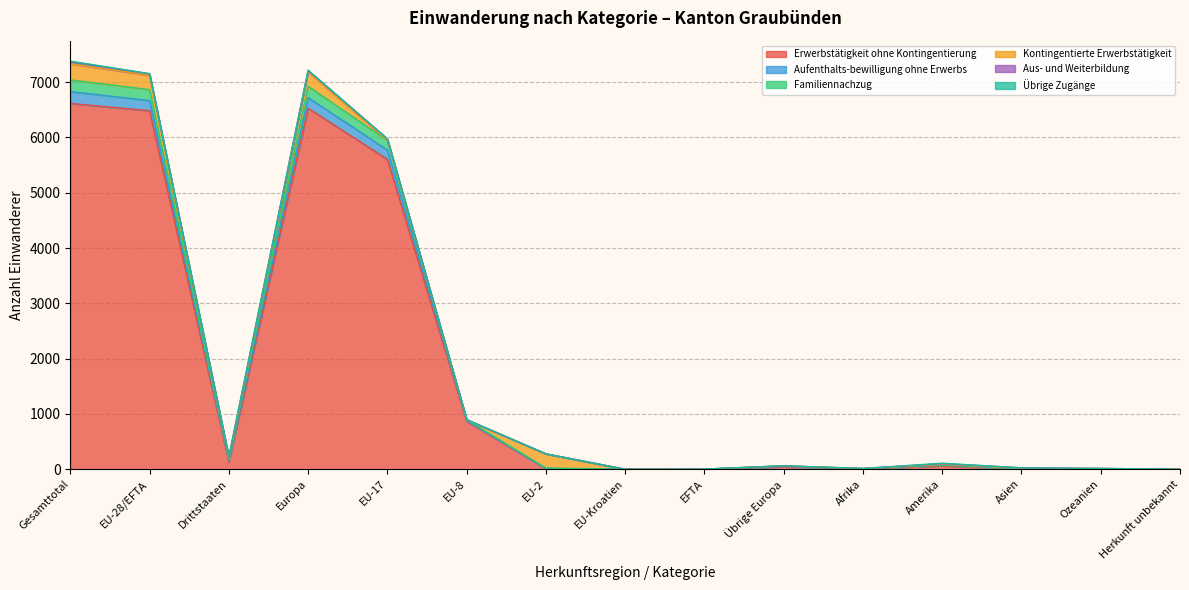

At which category is the sum across all series the highest?

Gesamttotal